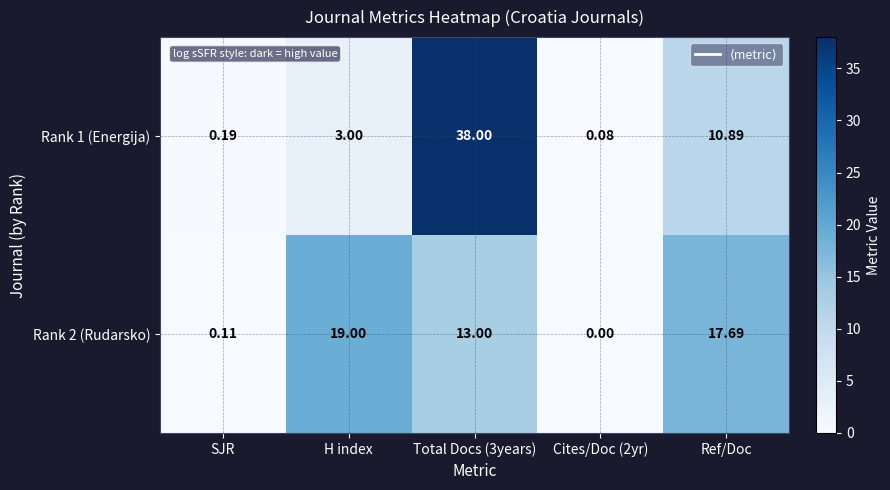

Where is Rank 1 (Energija) nearest to the value 19?

Ref/Doc